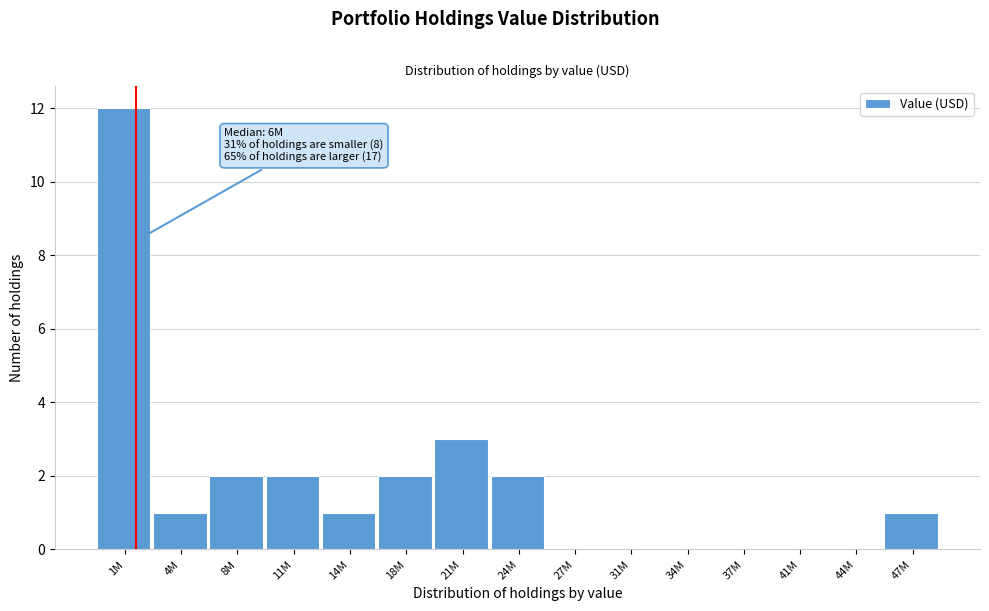

Reading right to left, extract all data points from this chart.

47M=1	44M=0	41M=0	37M=0	34M=0	31M=0	27M=0	24M=2	21M=3	18M=2	14M=1	11M=2	8M=2	4M=1	1M=12